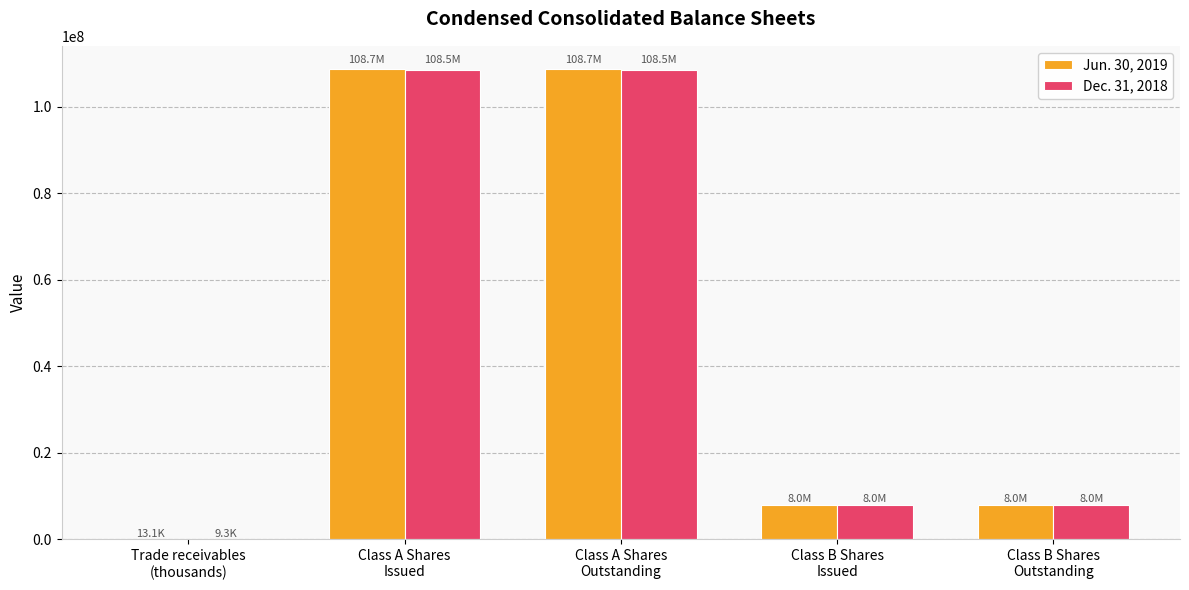

Are the bars grouped side by side (vs. stacked)?

Yes